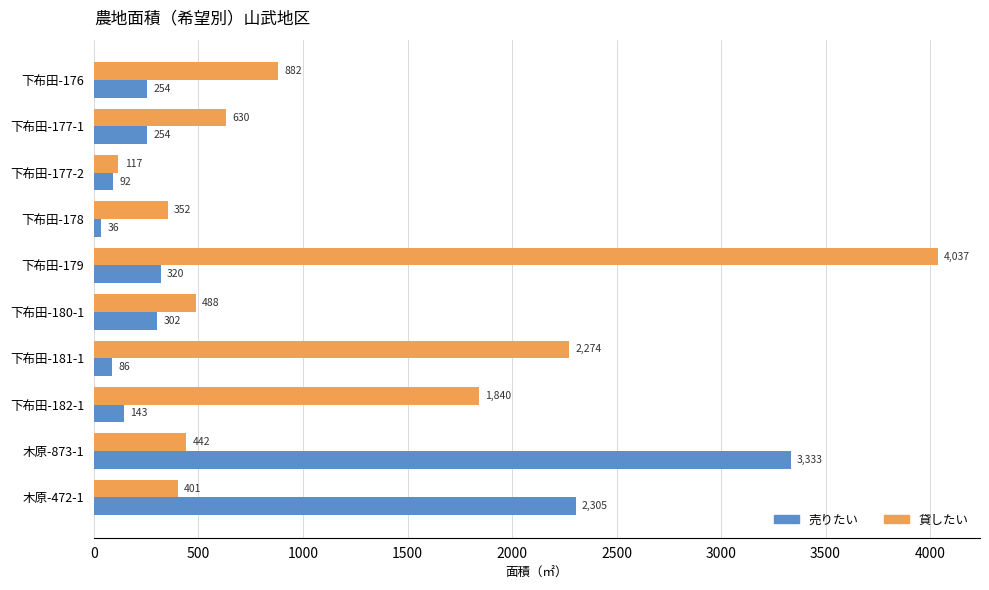

What is the sum of the 貸したい values at 下布田-180-1 and 下布田-181-1?

2762